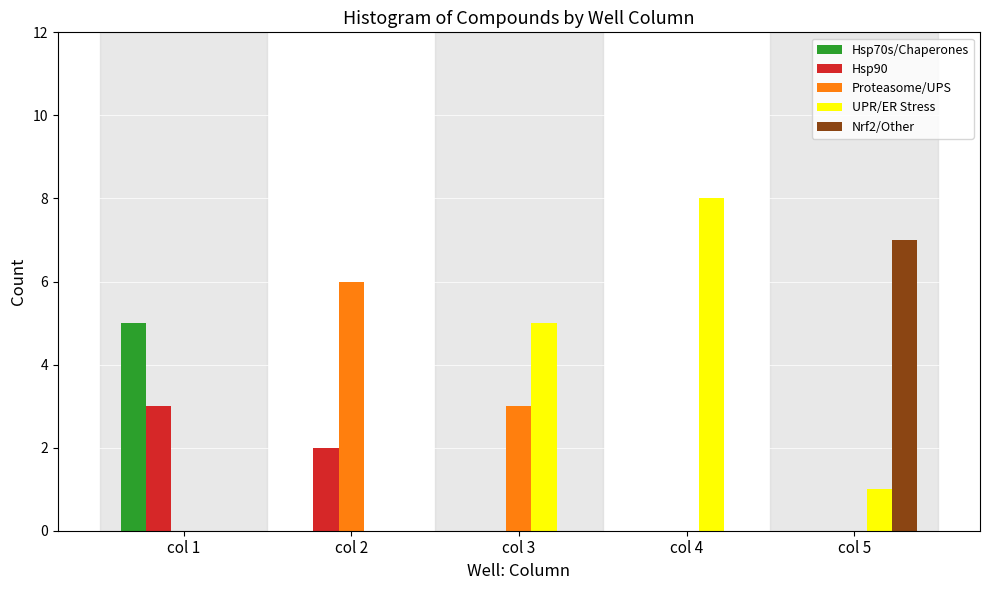

Reading left to right, extract all data points from this chart.

Hsp70s/Chaperones: col 1=5	col 2=0	col 3=0	col 4=0	col 5=0
Hsp90: col 1=3	col 2=2	col 3=0	col 4=0	col 5=0
Proteasome/UPS: col 1=0	col 2=6	col 3=3	col 4=0	col 5=0
UPR/ER Stress: col 1=0	col 2=0	col 3=5	col 4=8	col 5=1
Nrf2/Other: col 1=0	col 2=0	col 3=0	col 4=0	col 5=7